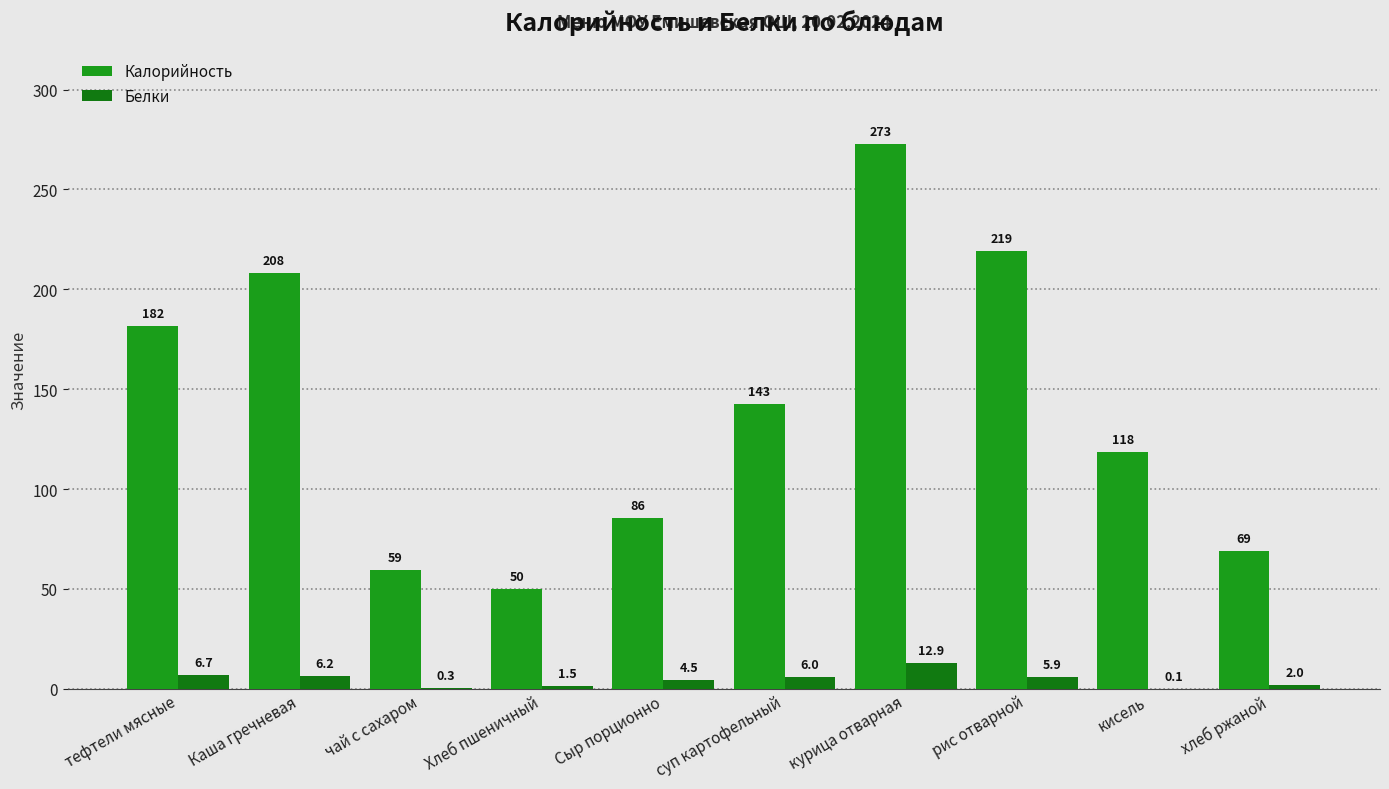

What is the difference between the highest and lowest values at Сыр порционно?

81.0